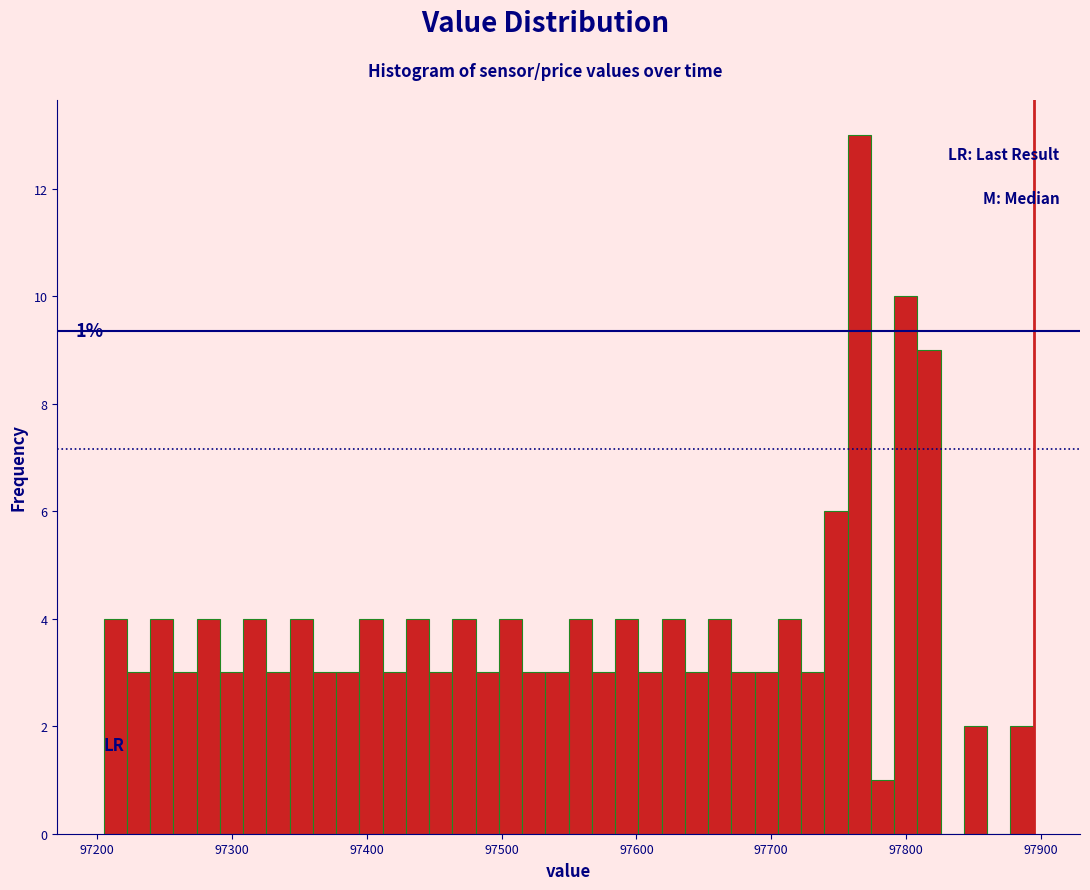

Read against the x-axis, roughly where is the centre of the tallest bar?

97770